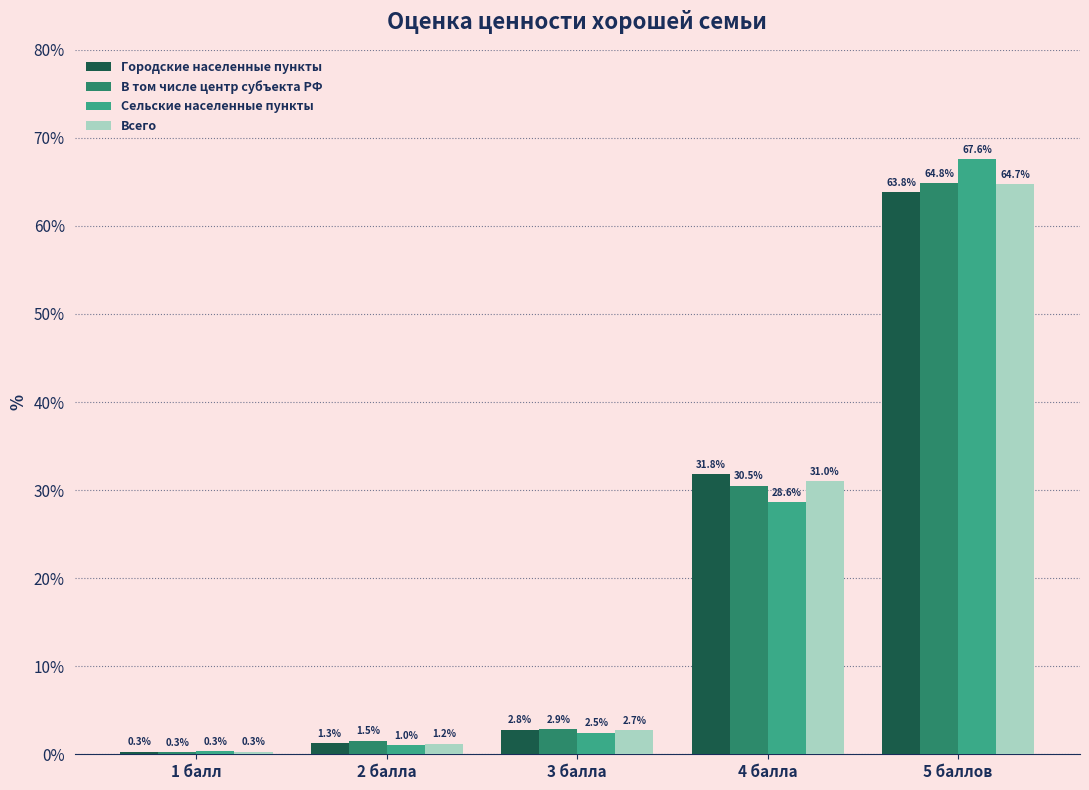

At how many categories does at least one series exceed 32?

1